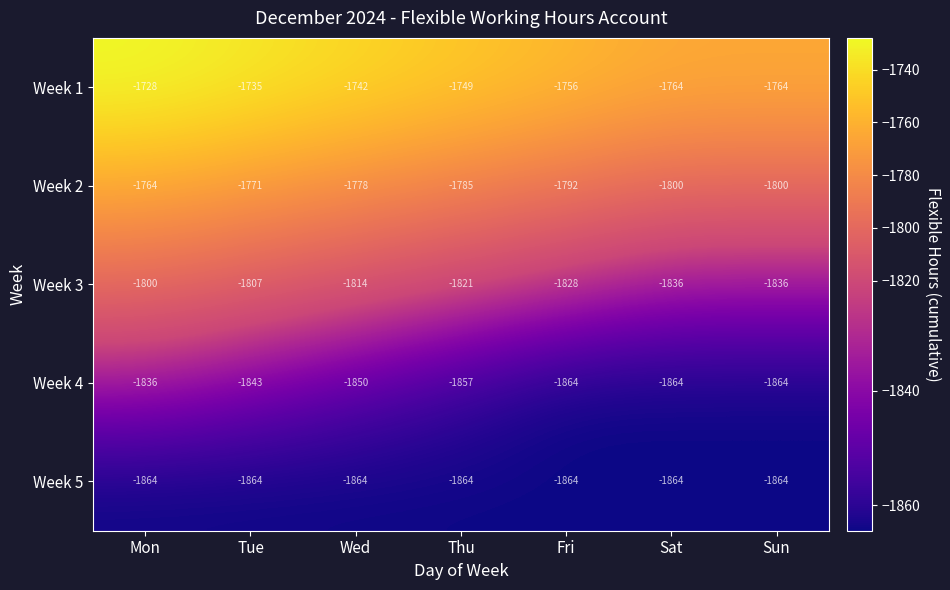

How many values in the Week 2 series exceed -1785?

3